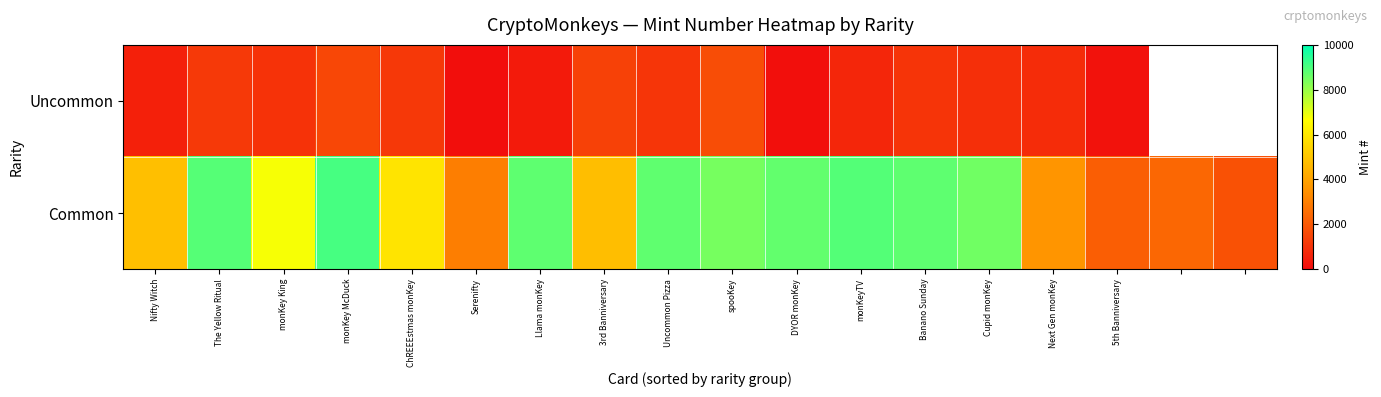

What is the maximum value for Common?

9078.0